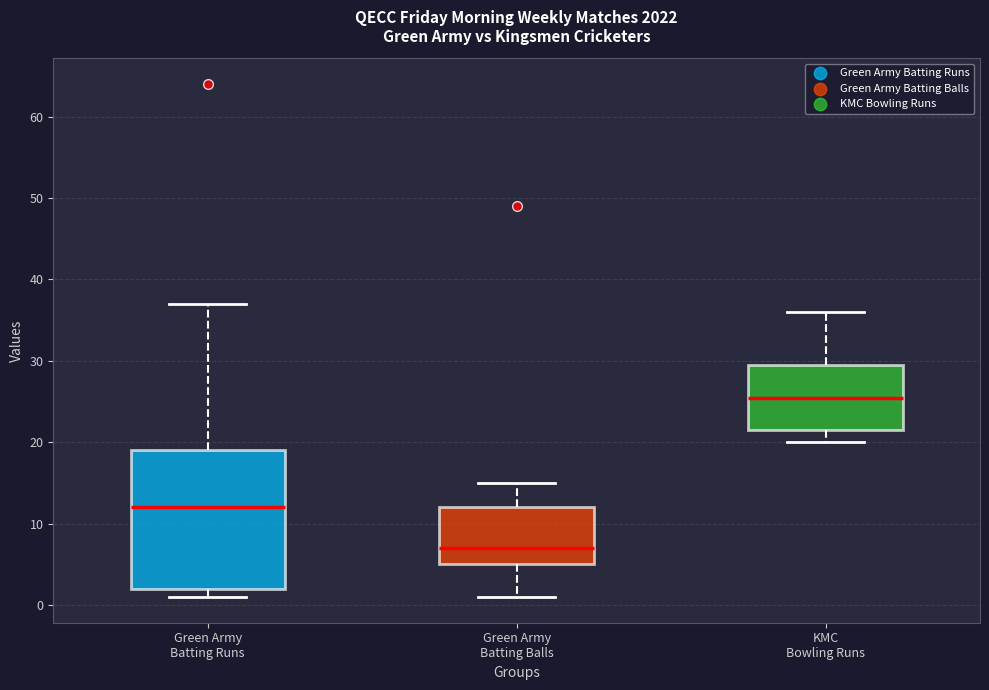

Comparing the boxes themselves (not the whiskers), which one is the tallest?

Green Army Batting Runs